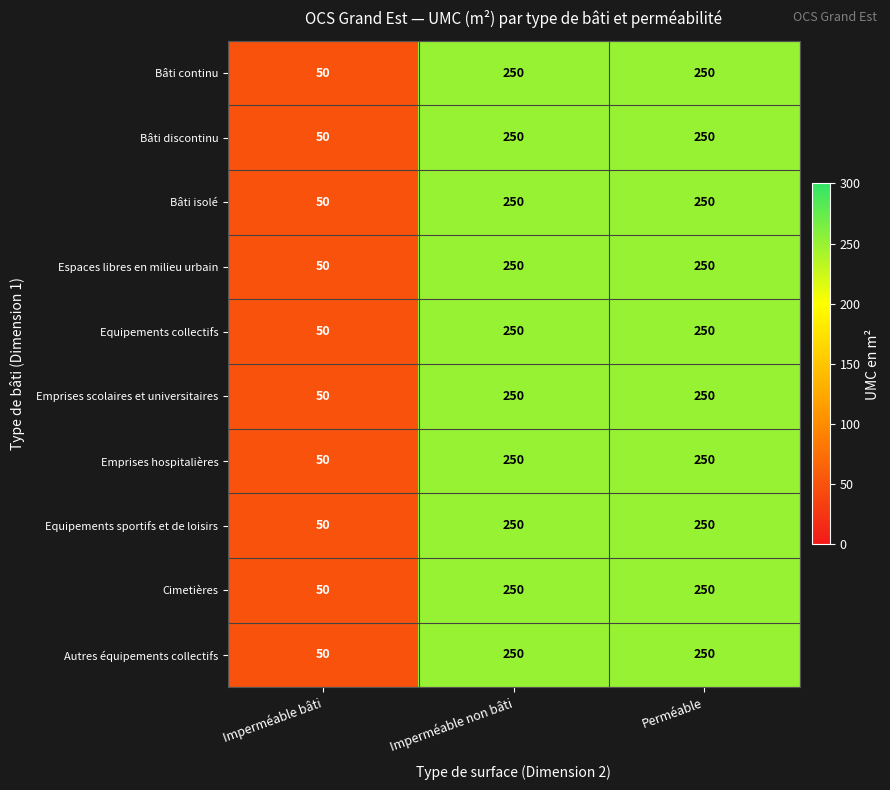

At how many categories does at least one series exceed 77?

2